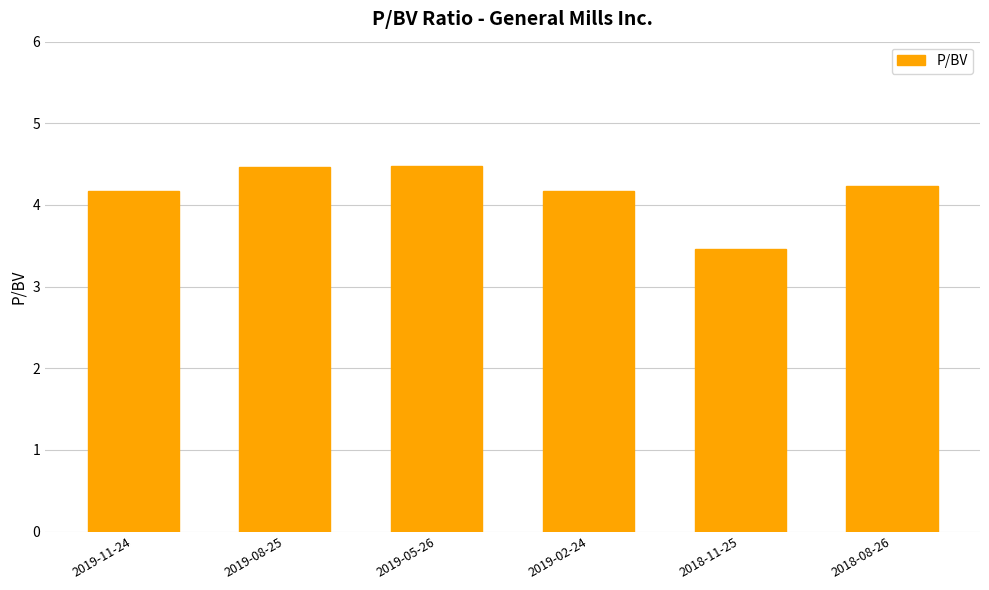

Read the value at 2019-02-24.

4.2